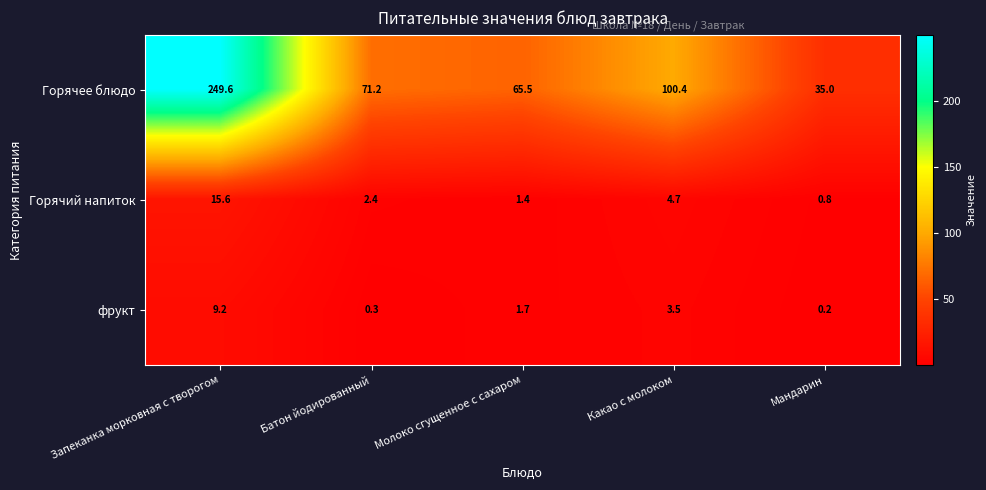

Which series has the largest range (max minus min)?

Горячее блюдо